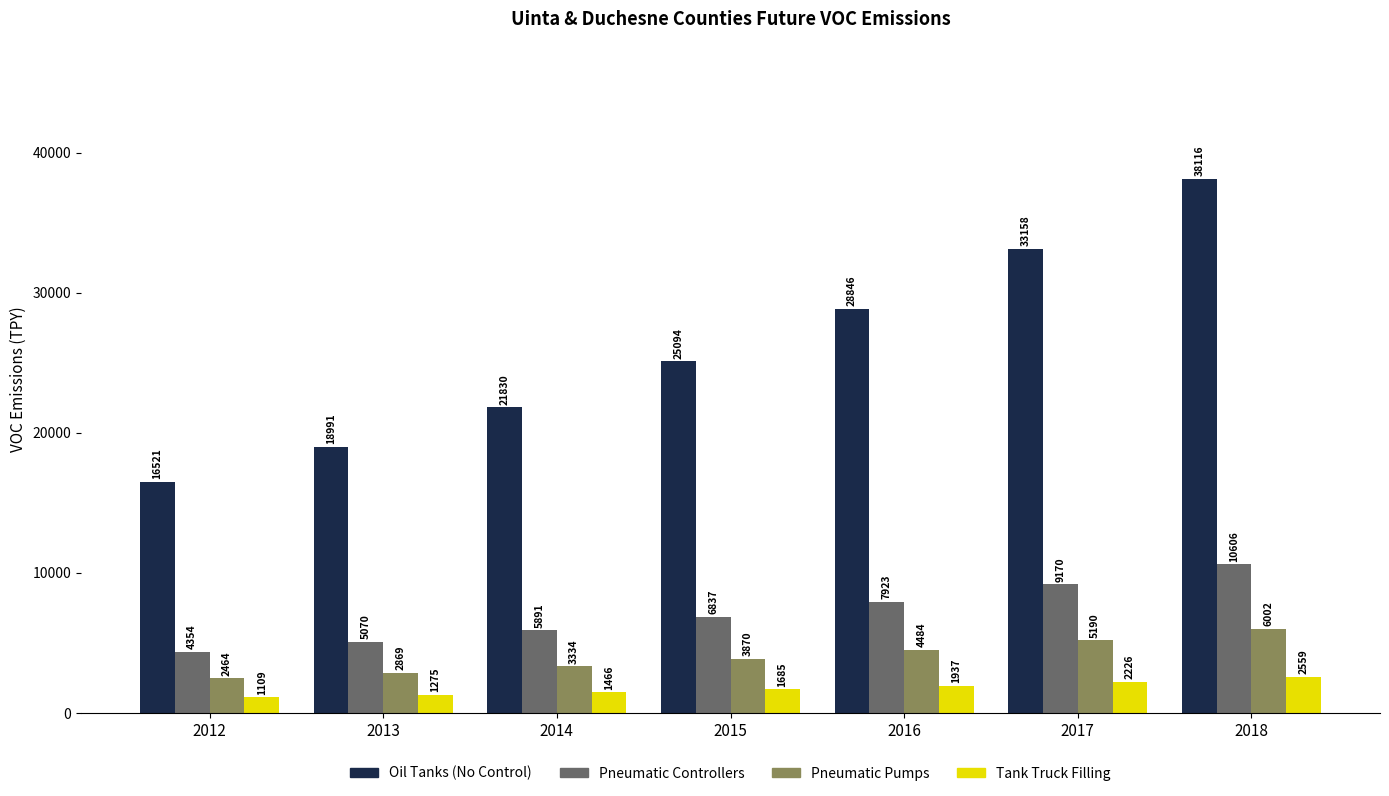

How many groups of bars are there?

7